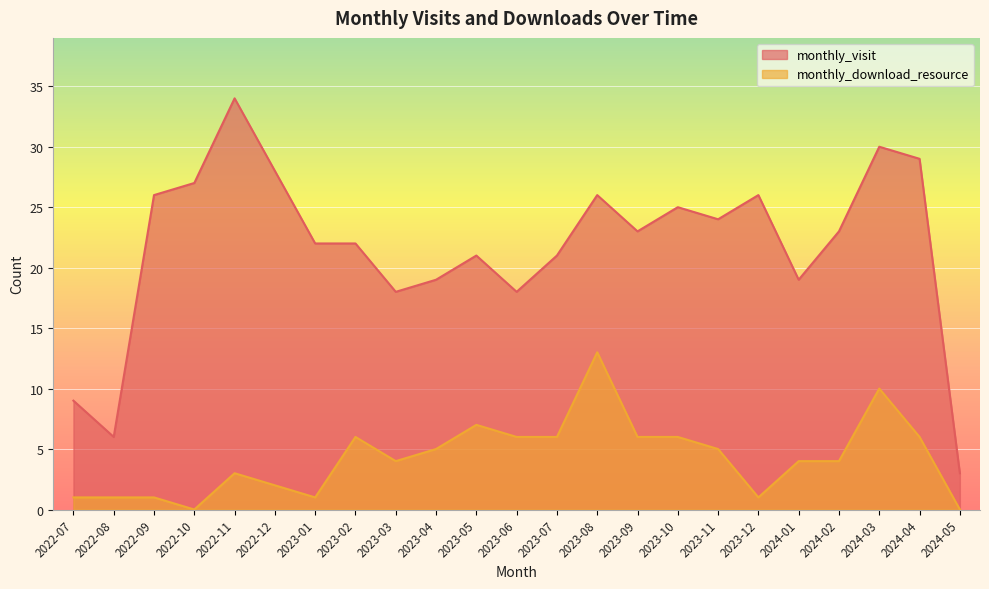

Reading left to right, transcribe all the data shown in this chart.

monthly_visit: 9	6	26	27	34	28	22	22	18	19	21	18	21	26	23	25	24	26	19	23	30	29	3
monthly_download_resource: 1	1	1	0	3	2	1	6	4	5	7	6	6	13	6	6	5	1	4	4	10	6	0